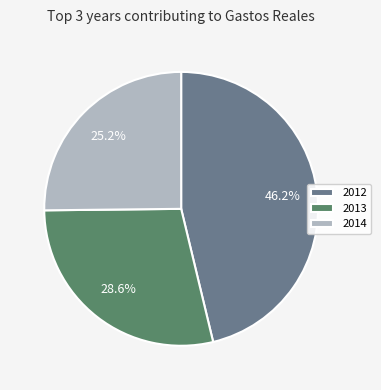

Between 2014 and 2013, which is larger?

2013